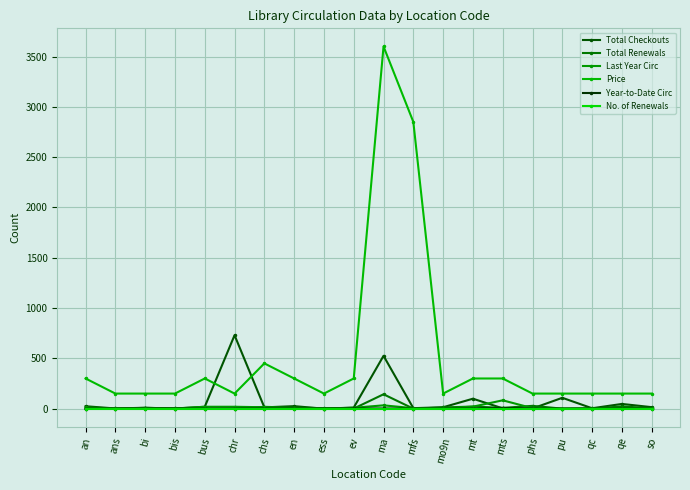

In Total Renewals, how many points are higher than both neighbors (excluding endpoints)?

6